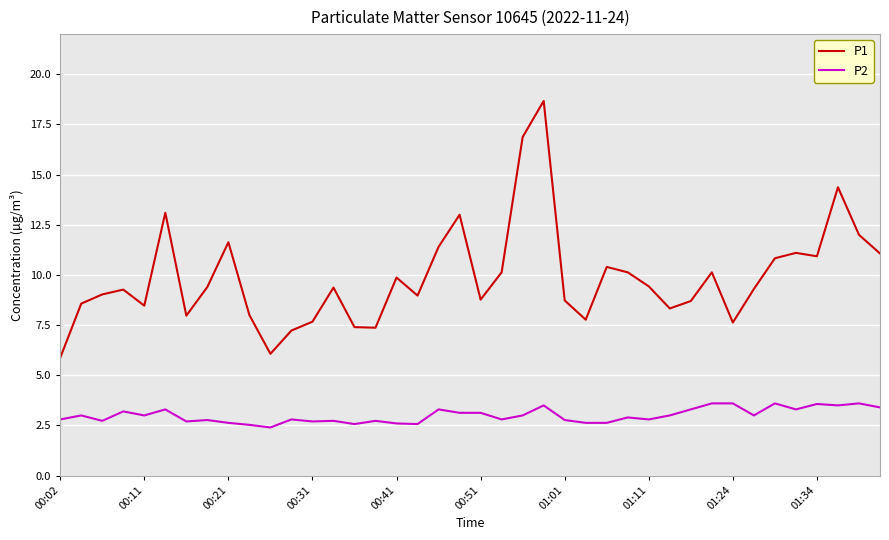

Which series has the largest range (max minus min)?

P1